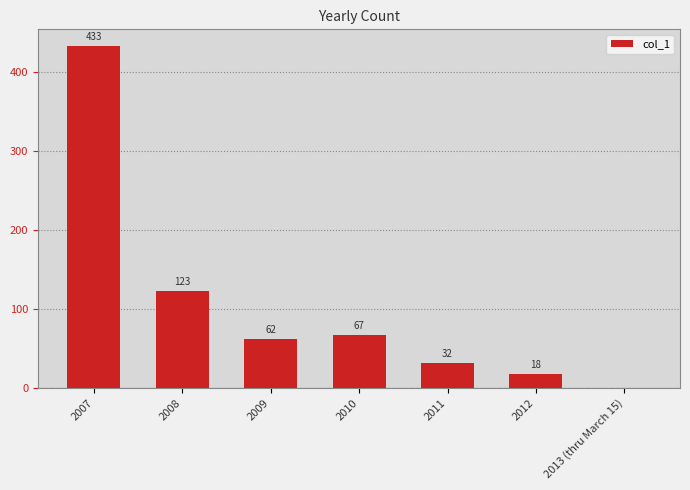

What is the maximum value shown in the chart?

433